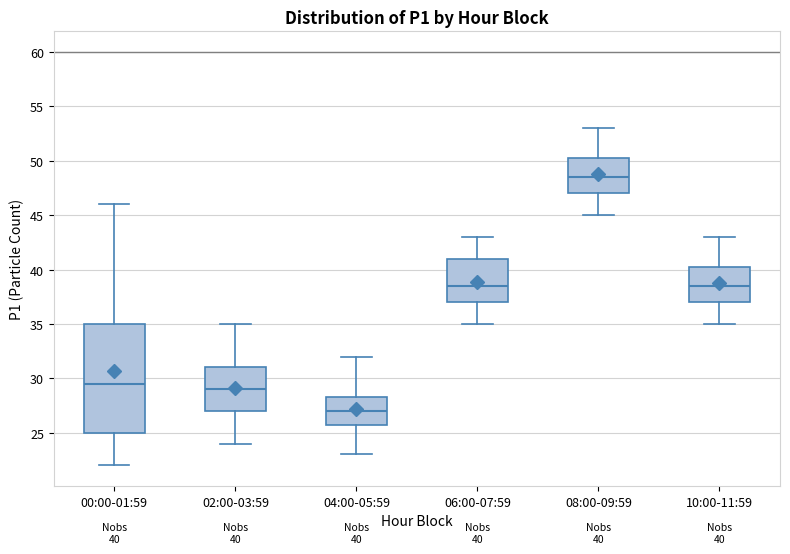

Which box is the tallest, from its lower edge to its upper edge?

00:00-01:59